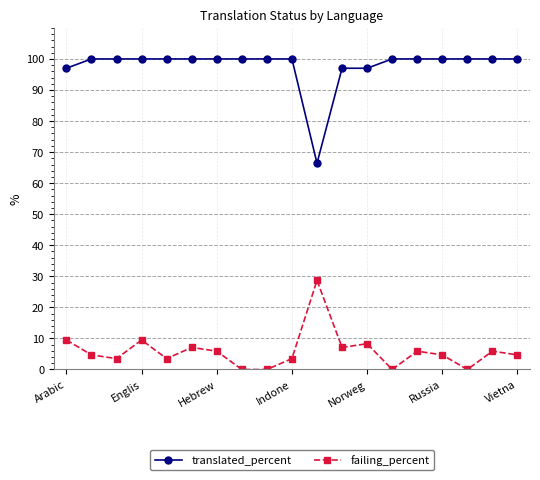

What is the average value of the translated_percent series?

97.8